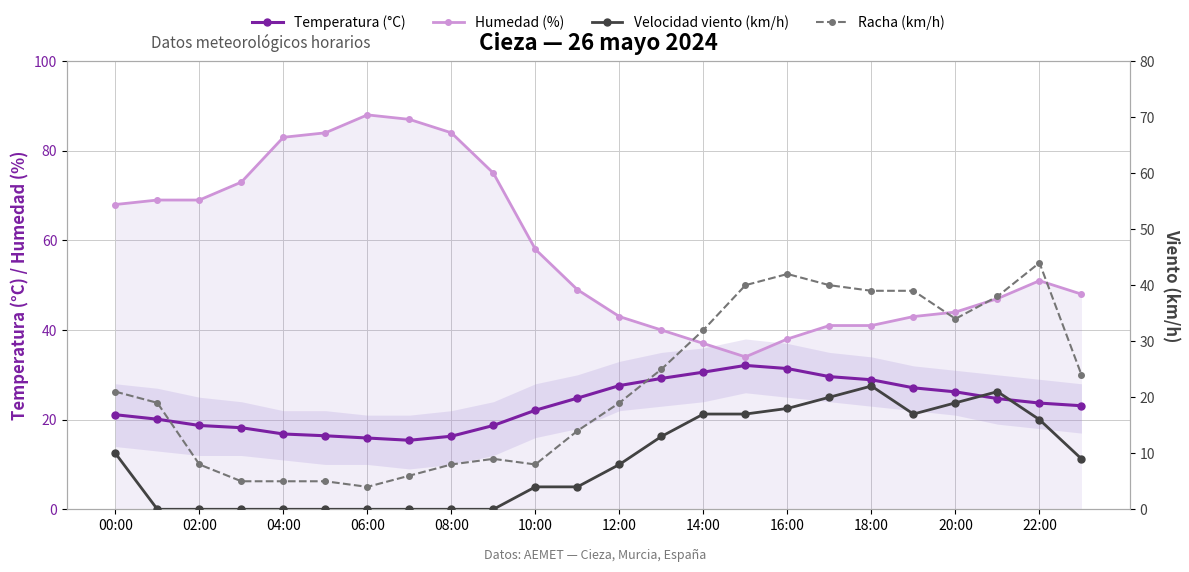

At which label does Racha (km/h) first exceed 21?

13